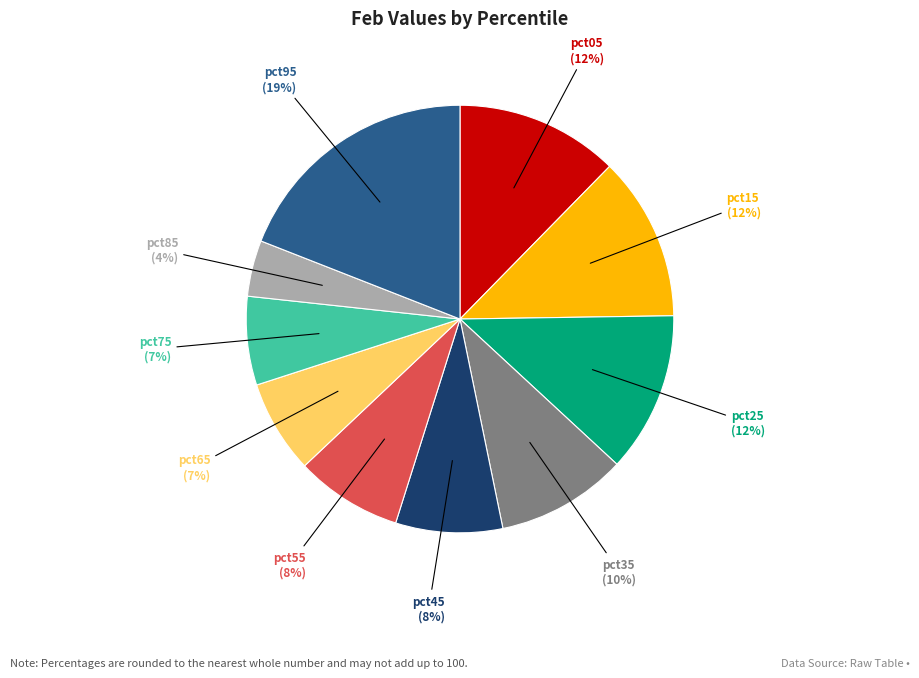

Does any single category account for the majority?

No